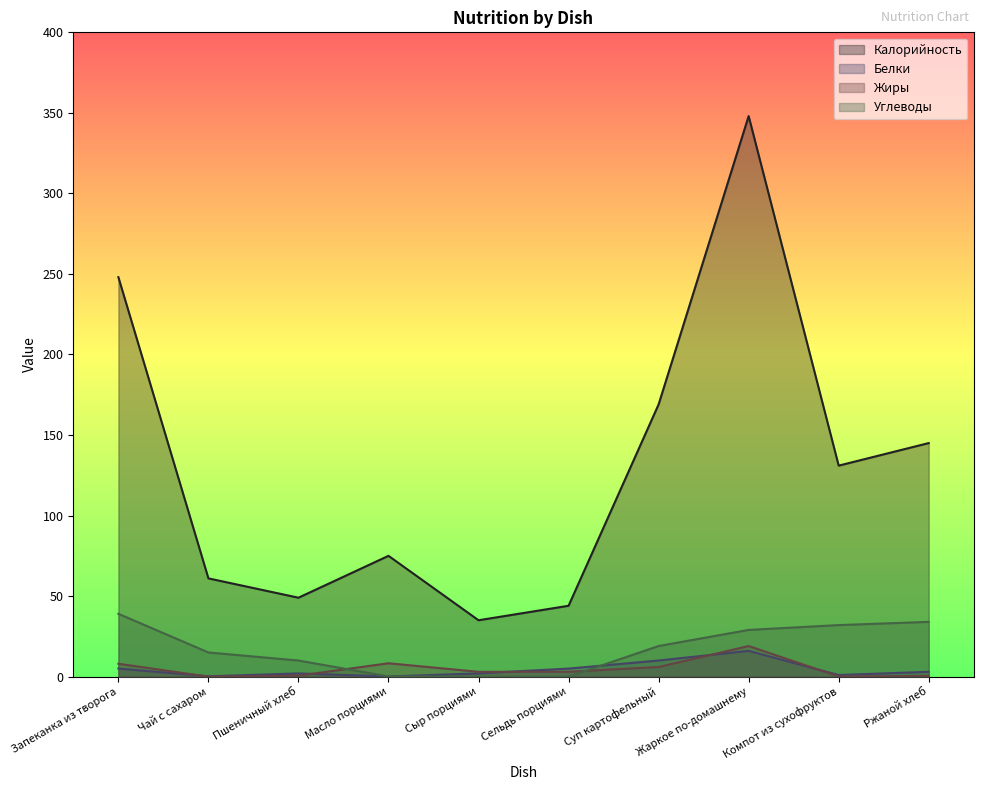

In Калорийность, how many points are lower than both neighbors (excluding endpoints)?

3